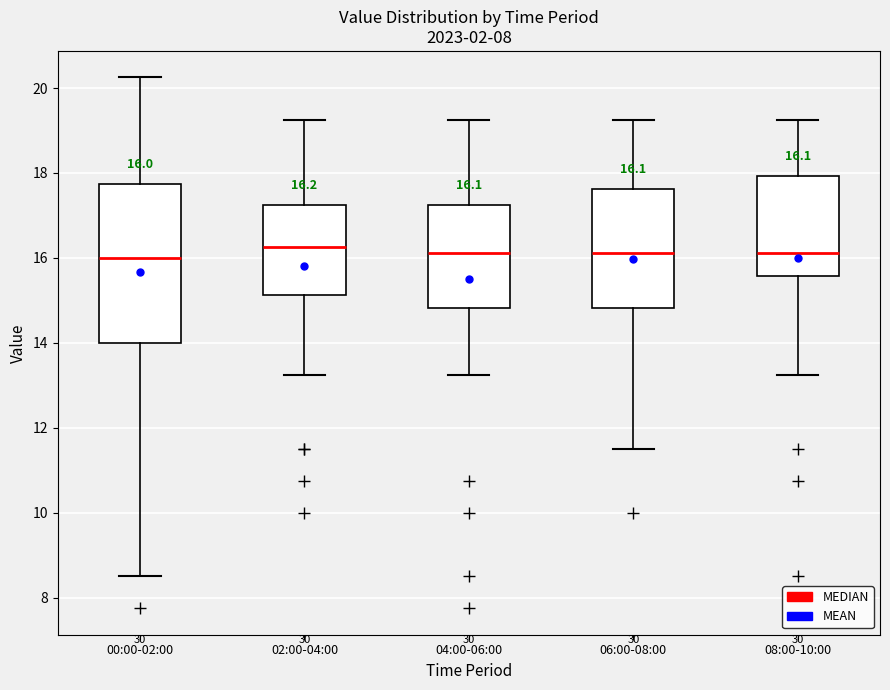

Comparing the boxes themselves (not the whiskers), which one is the tallest?

00:00-02:00